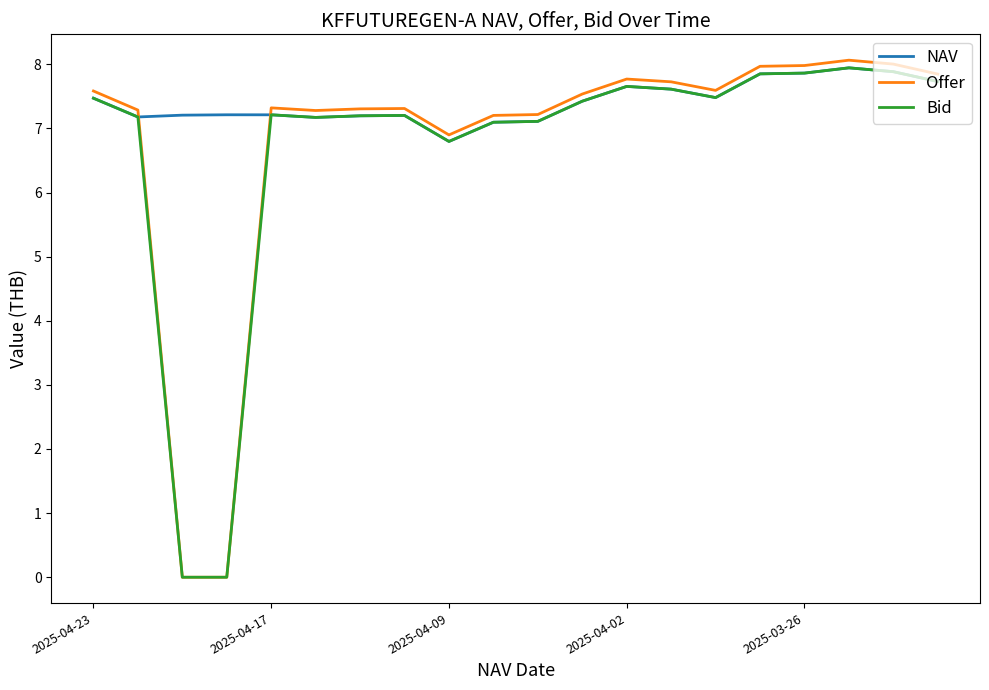

How many series are shown in this chart?

3